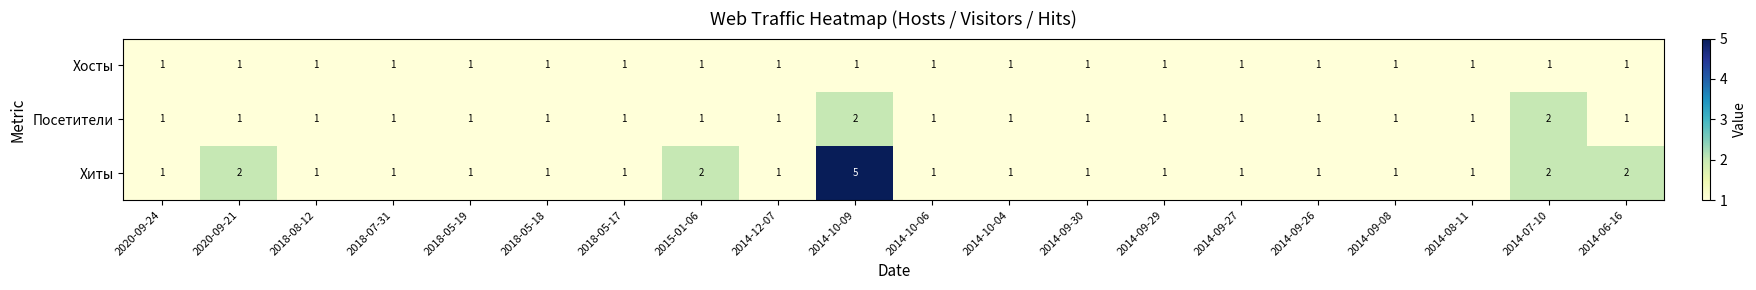

Which series has the widest spread of values?

Хиты